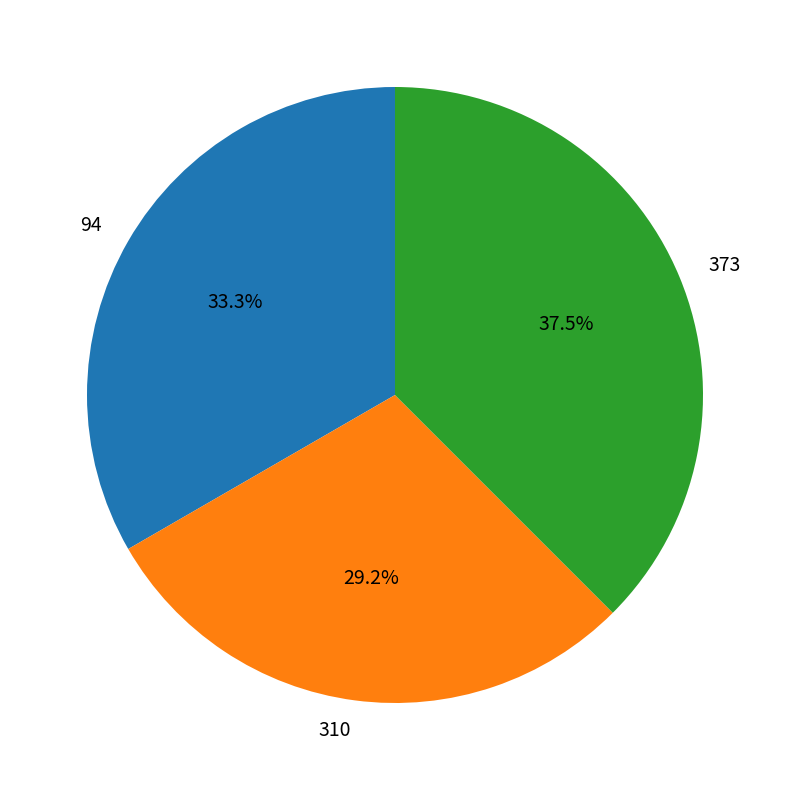

What portion of the pie excludes 373?

62.5%